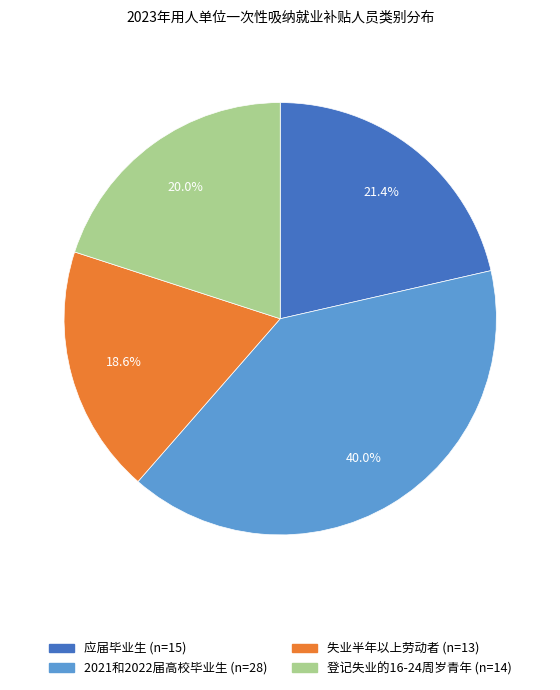

What percentage is the 应届毕业生 slice, to the nearest percent?

21%